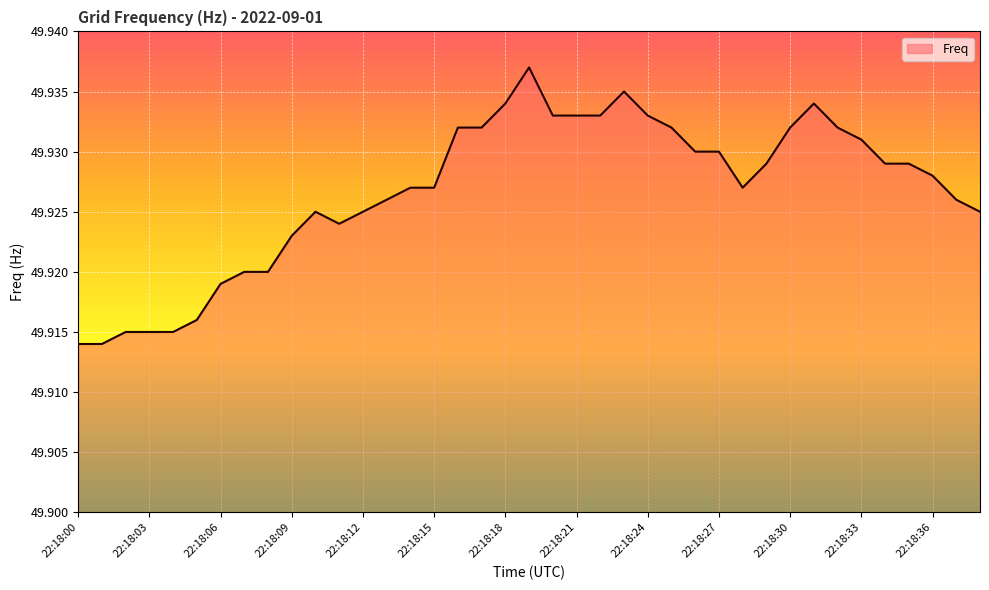

Does the chart have visible grid lines?

Yes